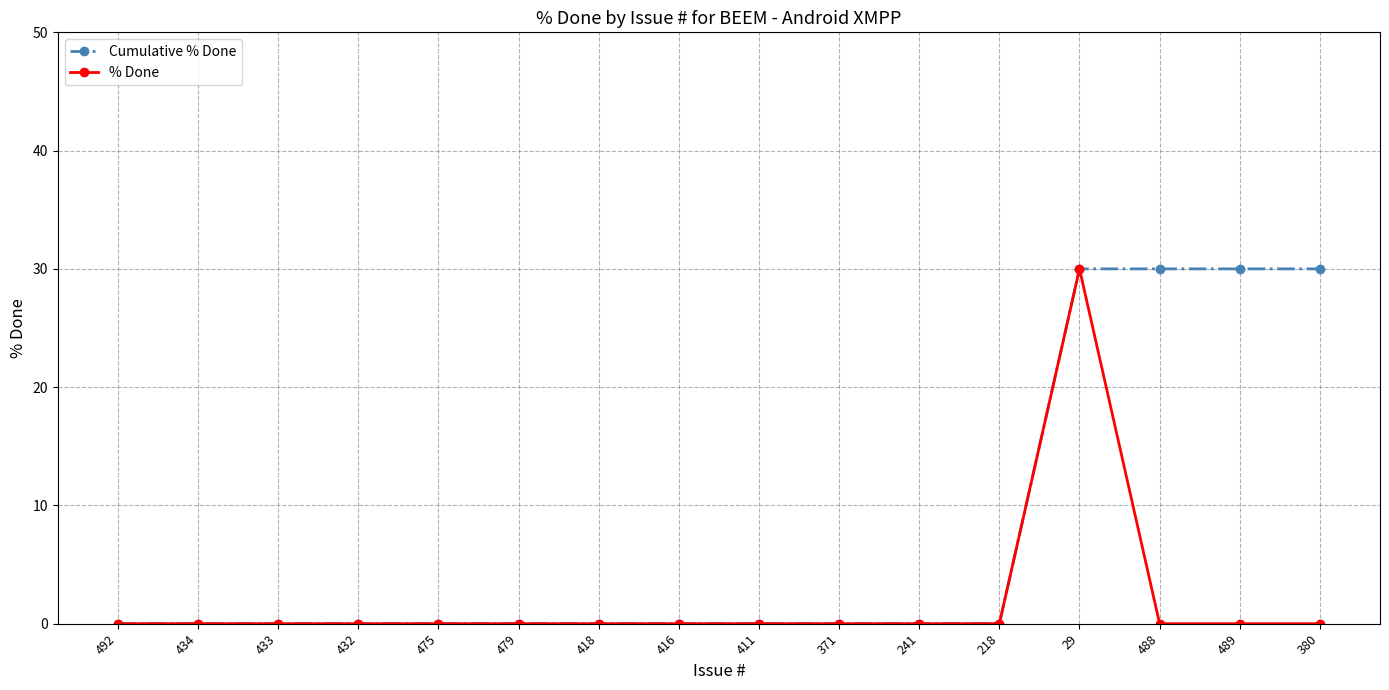

What is the label of the 12th point from the left?

218